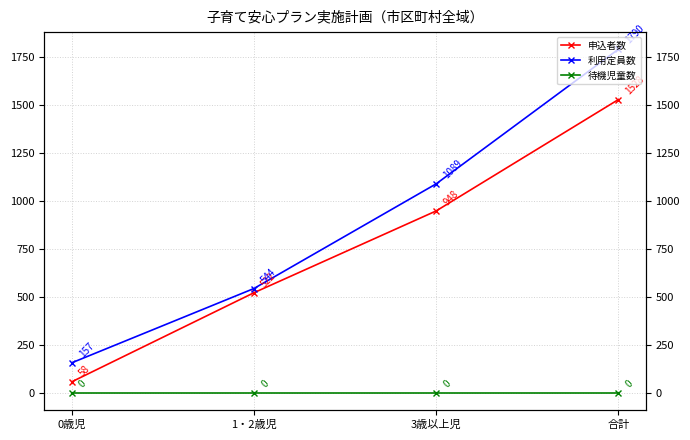

Where does the 利用定員数 series first go above 1089?

合計